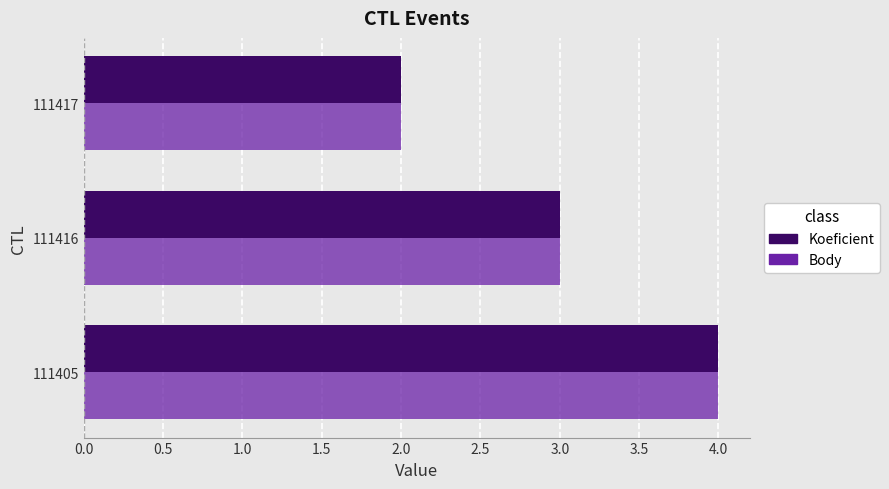

What is the difference between the maximum and minimum values in the Body series?

2